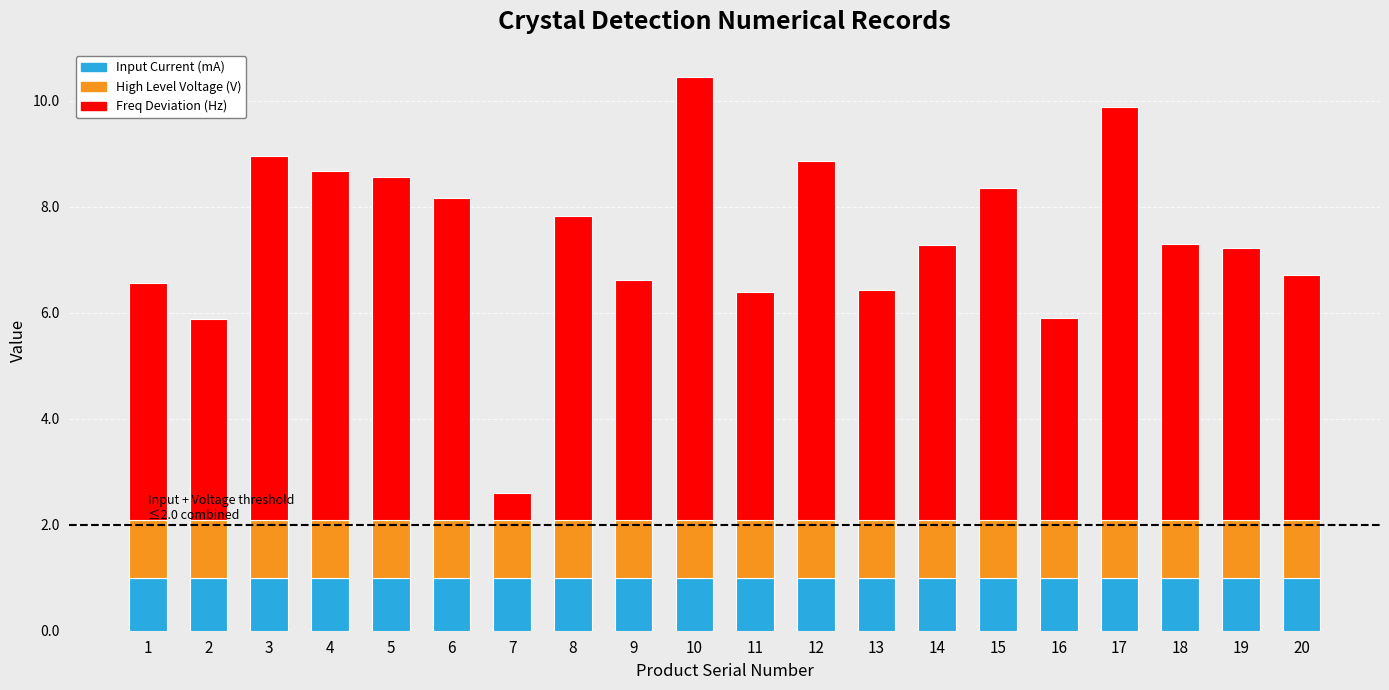

The Input Current (mA) series shows 1.0 at 3. True or false?

True